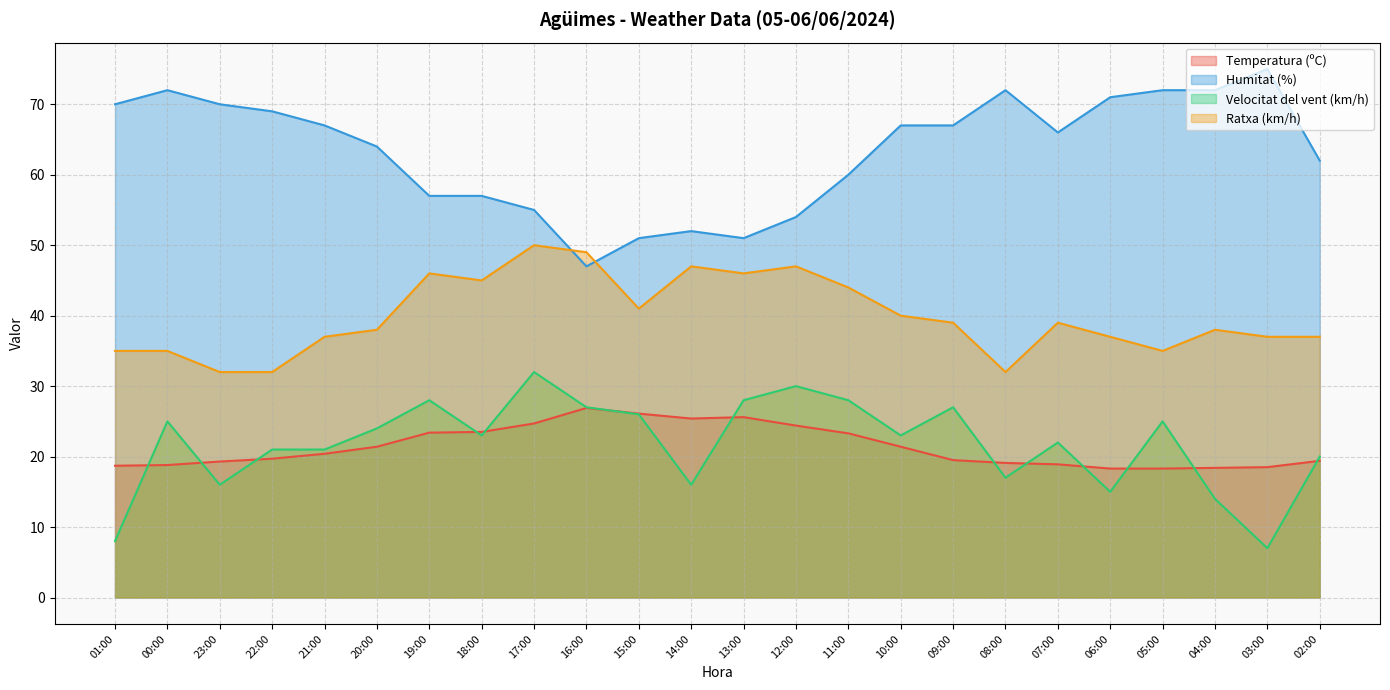

Reading left to right, transcribe all the data shown in this chart.

Temperatura (ºC): 18.7	18.8	19.3	19.7	20.4	21.4	23.4	23.5	24.7	26.9	26.1	25.4	25.6	24.4	23.3	21.4	19.5	19.1	18.9	18.3	18.3	18.4	18.5	19.4
Humitat (%): 70.0	72.0	70.0	69.0	67.0	64.0	57.0	57.0	55.0	47.0	51.0	52.0	51.0	54.0	60.0	67.0	67.0	72.0	66.0	71.0	72.0	72.0	75.0	62.0
Velocitat del vent (km/h): 8.0	25.0	16.0	21.0	21.0	24.0	28.0	23.0	32.0	27.0	26.0	16.0	28.0	30.0	28.0	23.0	27.0	17.0	22.0	15.0	25.0	14.0	7.0	20.0
Ratxa (km/h): 35.0	35.0	32.0	32.0	37.0	38.0	46.0	45.0	50.0	49.0	41.0	47.0	46.0	47.0	44.0	40.0	39.0	32.0	39.0	37.0	35.0	38.0	37.0	37.0